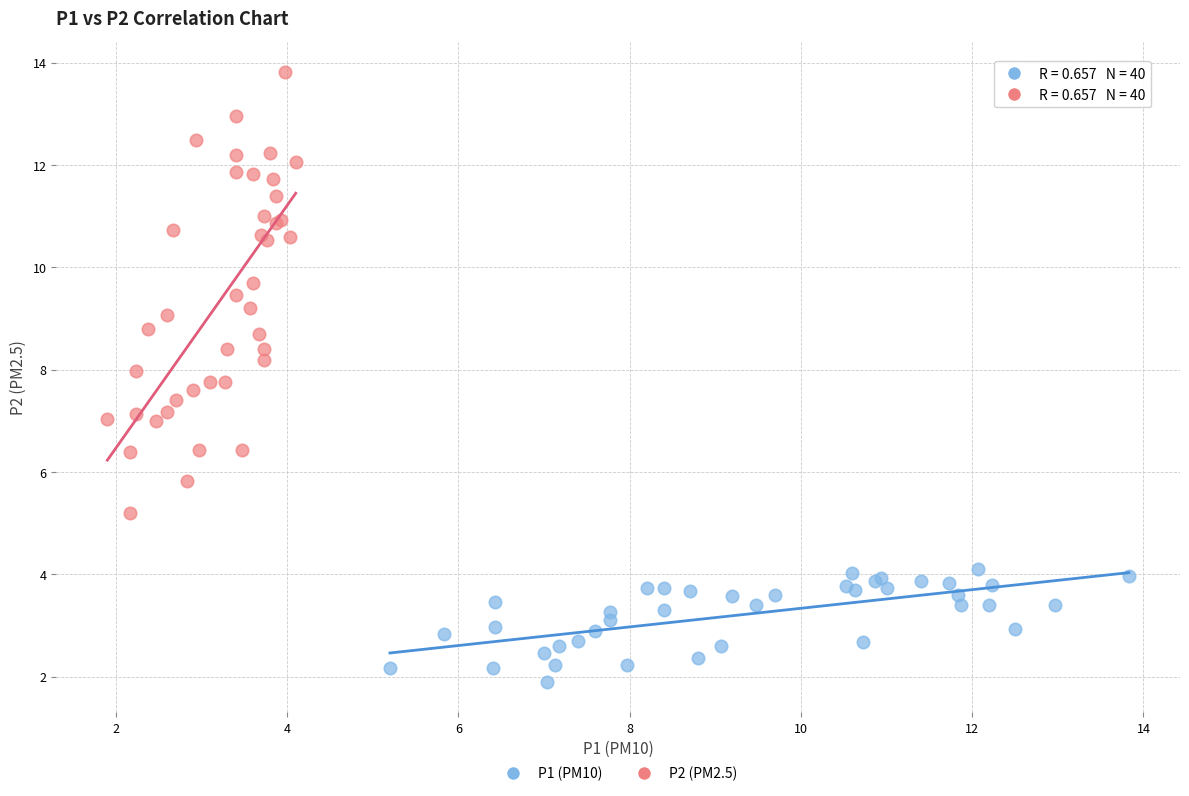

Which series has the widest spread of Y values?

P2 (PM2.5)